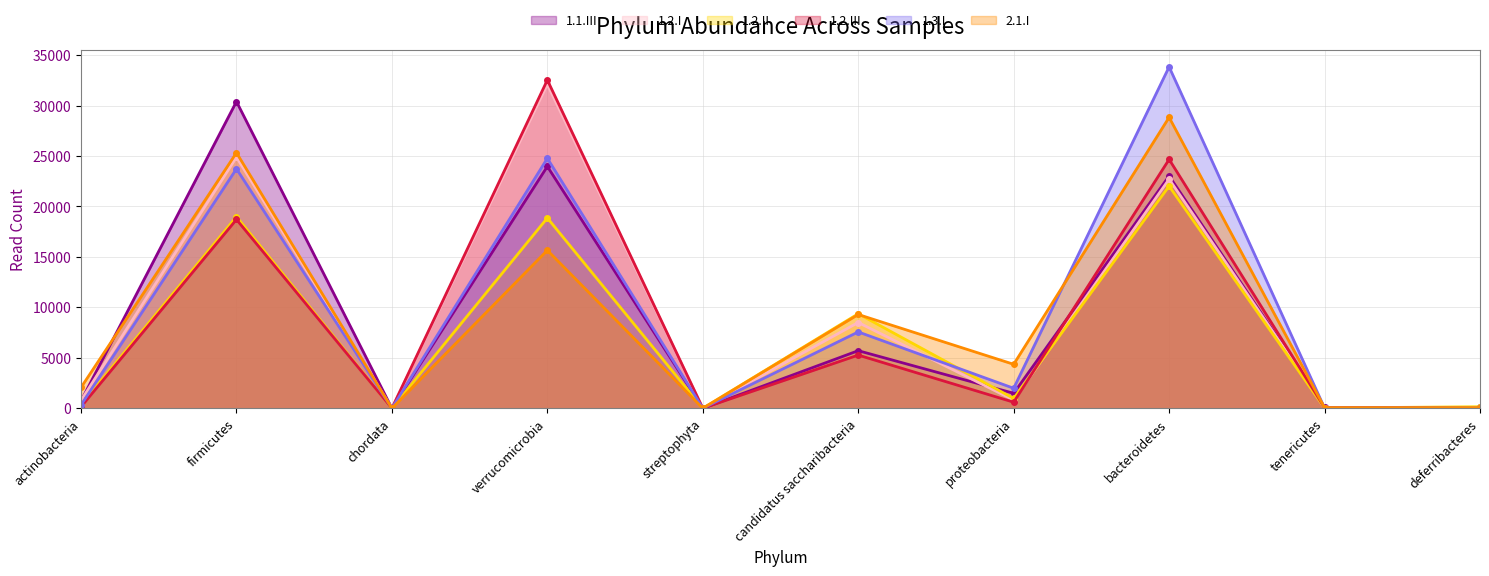

Does the chart have visible grid lines?

Yes